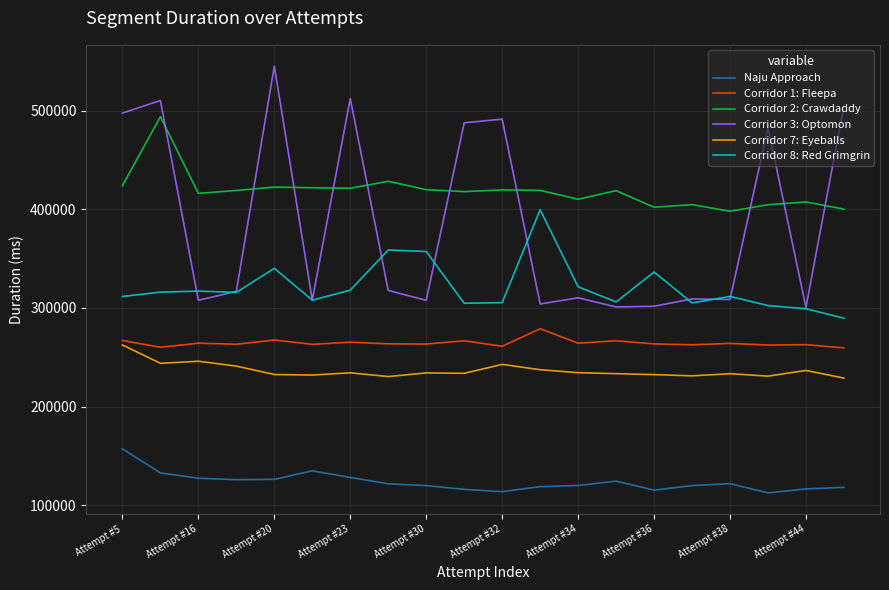

How many lines are shown in the chart?

6